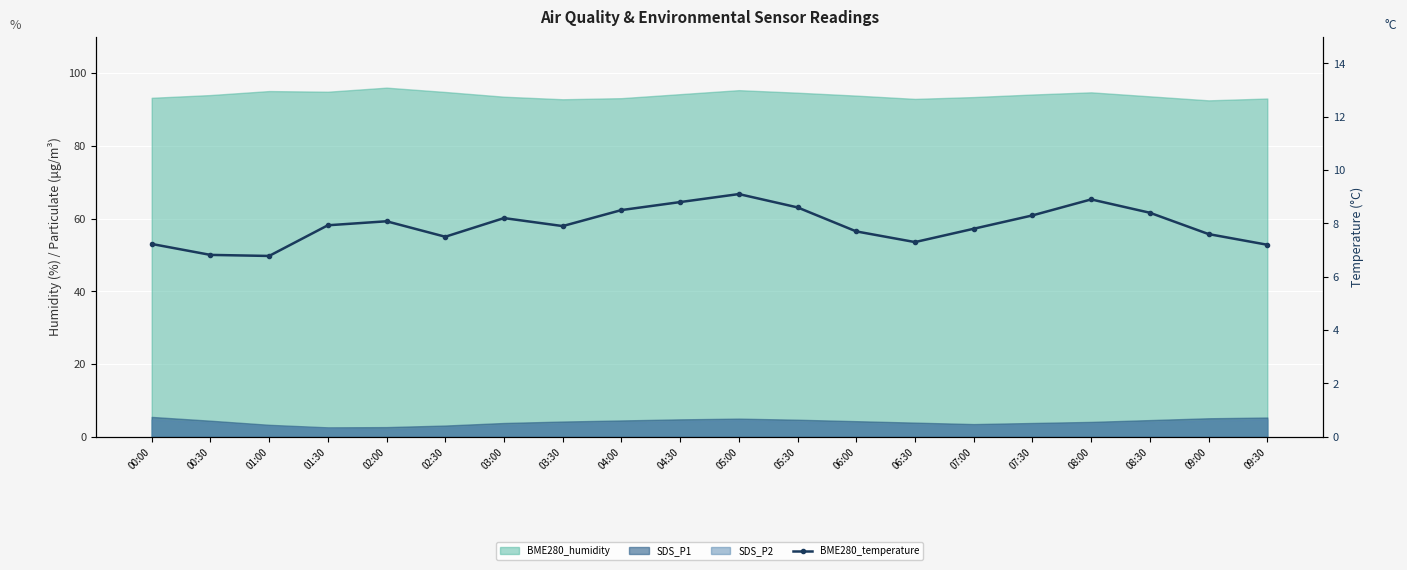

What is the label of the 2nd point from the right?

09:00